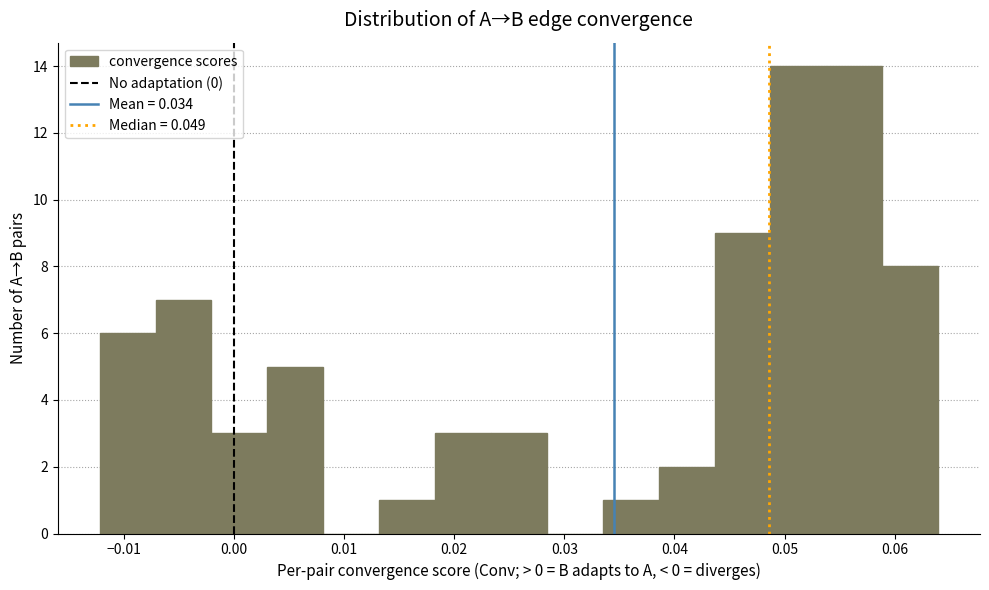

Reading left to right, list every bar in this chart as the range it spans on the x-axis followed by its height. Neither the bar edges nor the heights are printed on the chart, so give them approximately, as read against the axes.

-0.012 to -0.007: 6
-0.007 to -0.002: 7
-0.002 to 0.003: 3
0.003 to 0.008: 5
0.008 to 0.013: 0
0.013 to 0.018: 1
0.018 to 0.023: 3
0.023 to 0.028: 3
0.028 to 0.033: 0
0.033 to 0.039: 1
0.039 to 0.044: 2
0.044 to 0.049: 9
0.049 to 0.054: 14
0.054 to 0.059: 14
0.059 to 0.064: 8